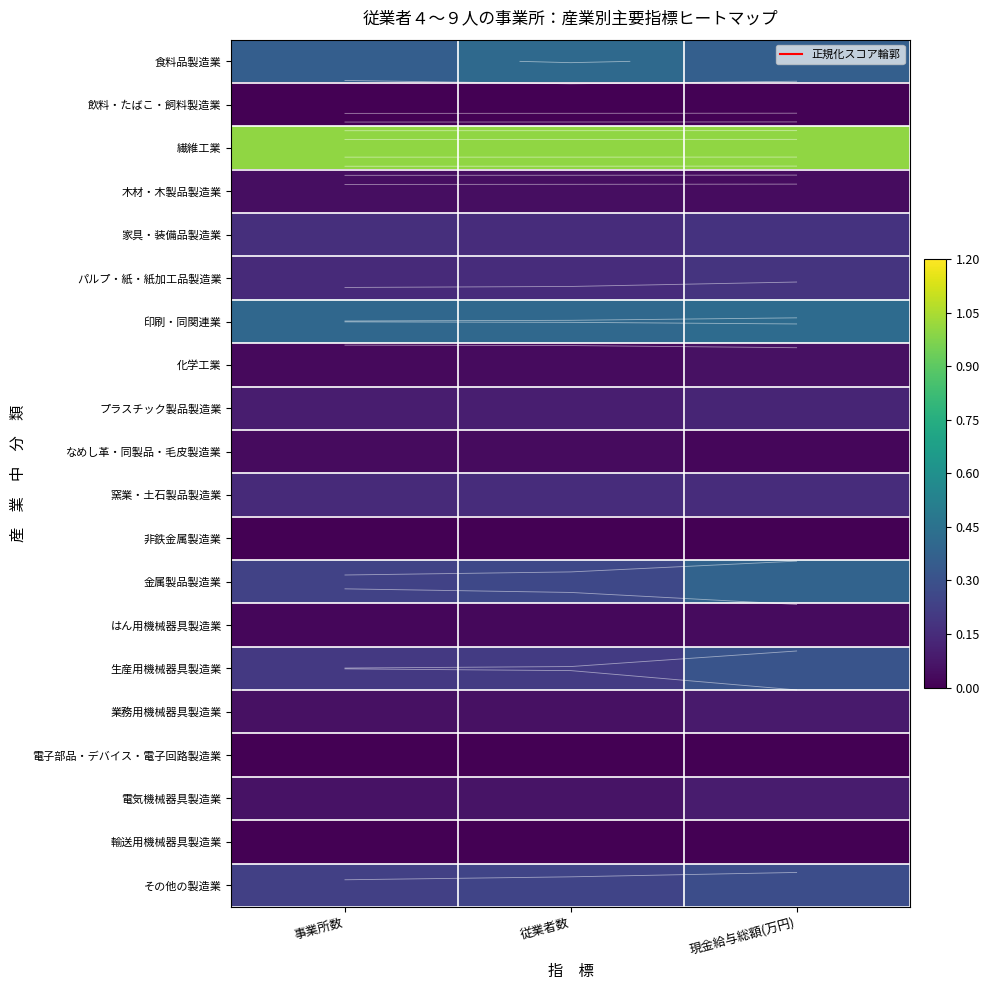

Which series changed the most between 従業者数 and 現金給与総額(万円)?

金属製品製造業